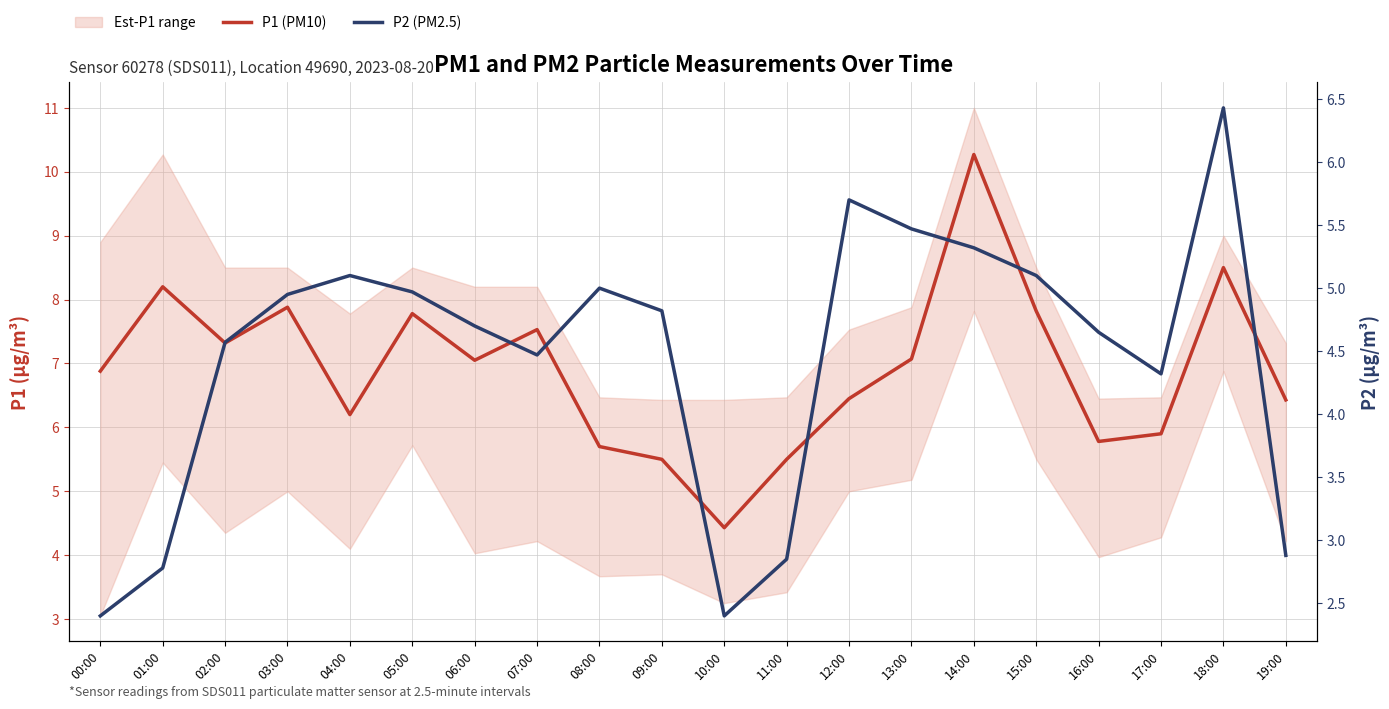

True or false: P1 (PM10) and P2 (PM2.5) cross at least once.

False